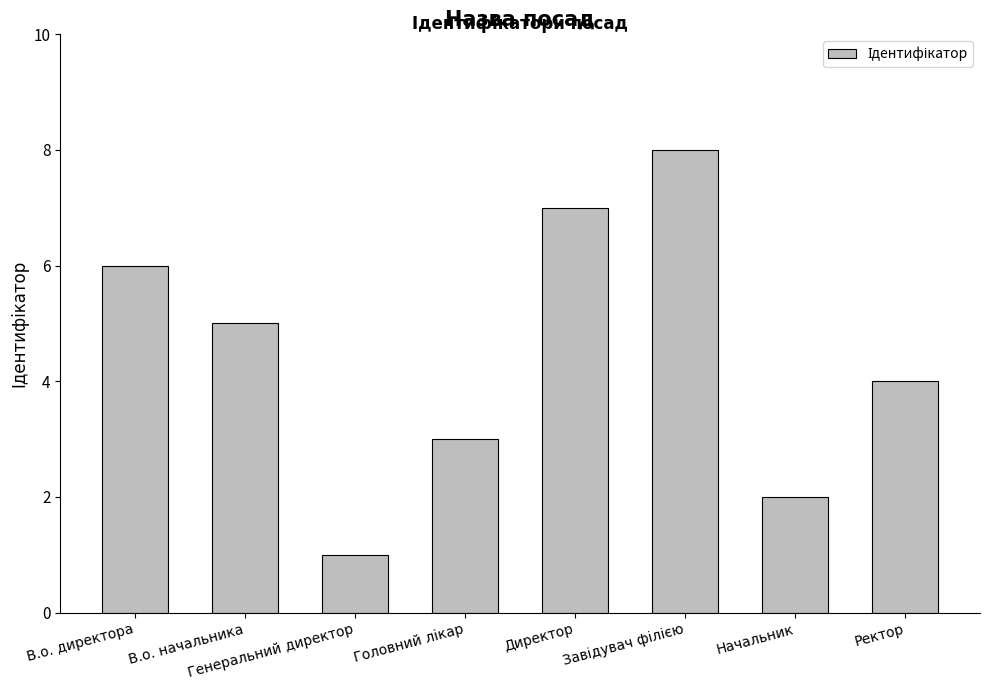

What is the minimum value shown in the chart?

1